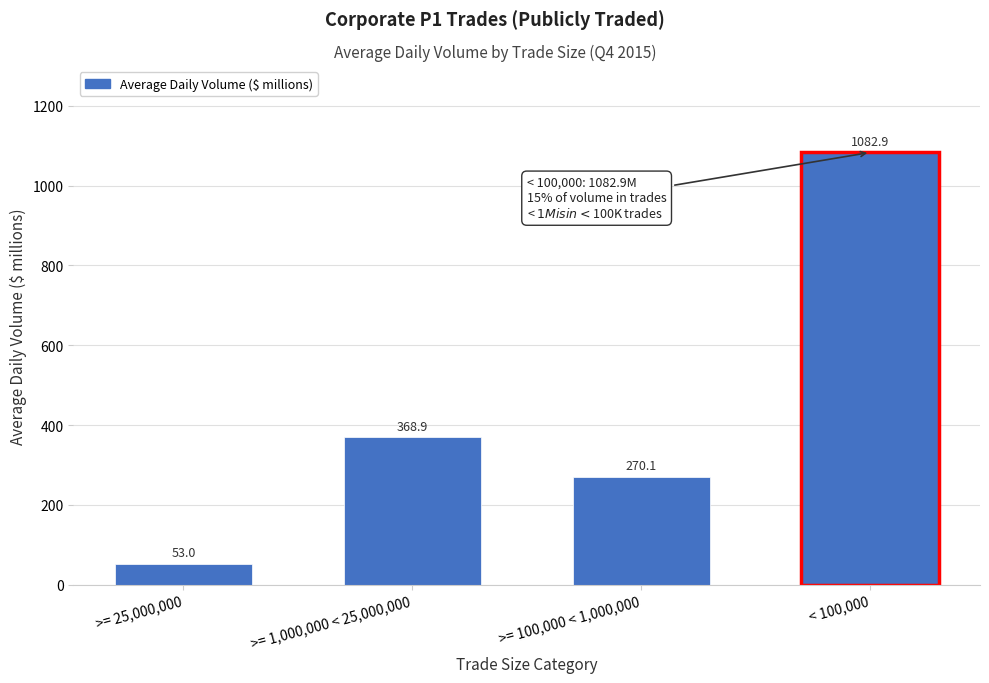

Reading left to right, extract all data points from this chart.

53.0	368.9	270.1	1082.9